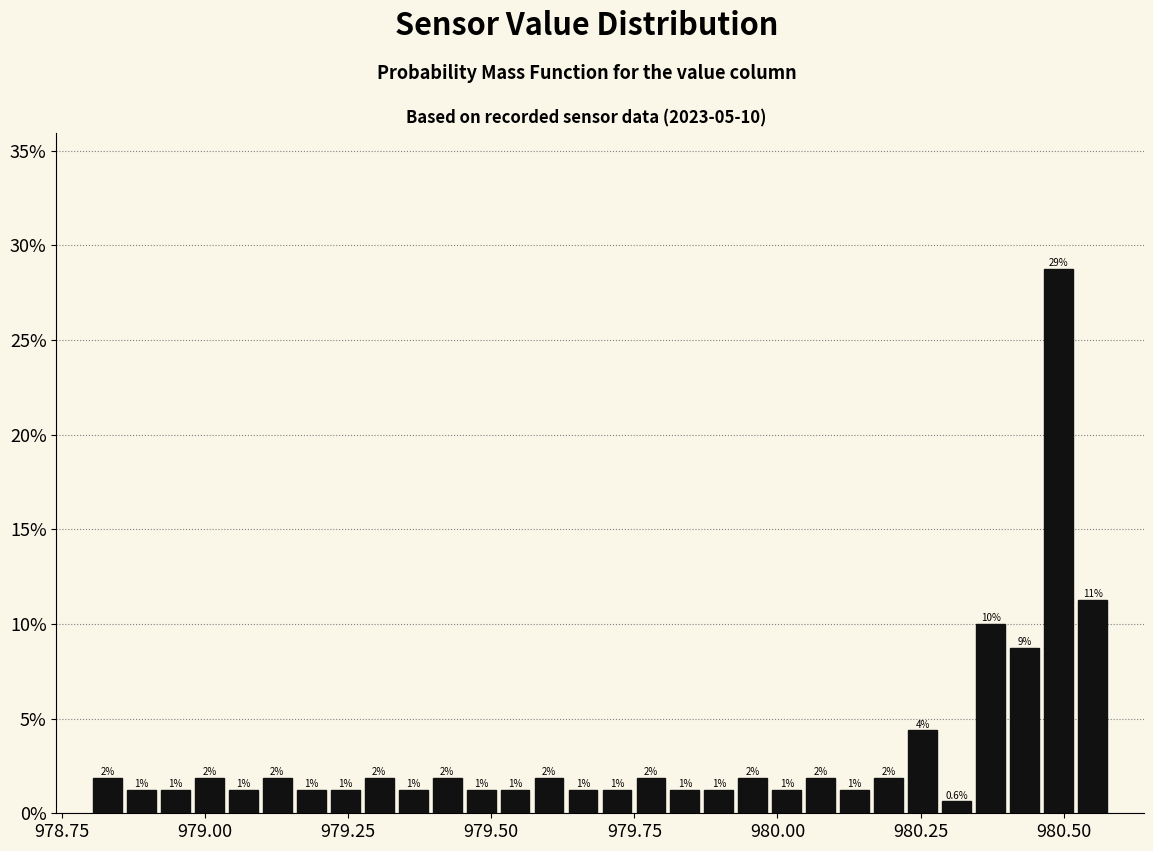

Read against the x-axis, roughly where is the centre of the tallest bar?

980.50